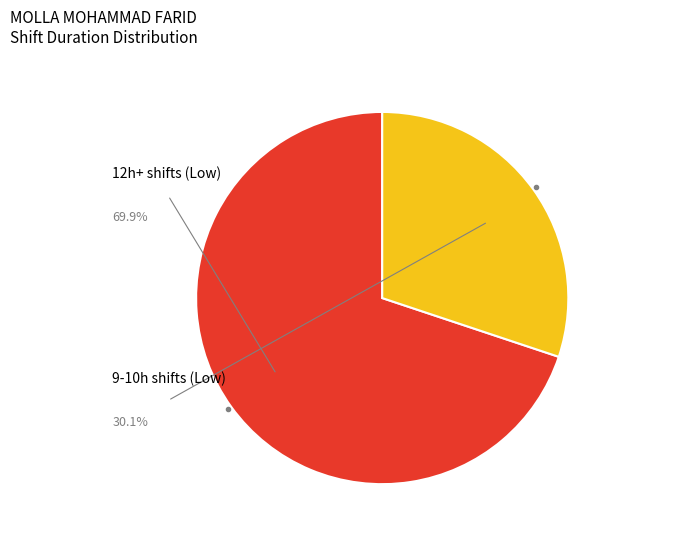

Is there a majority slice in this chart?

Yes